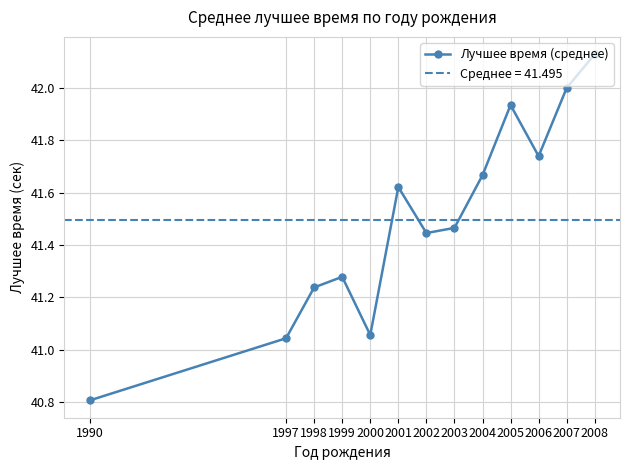

The chart shows a value of 42.1 at 2008. True or false?

True